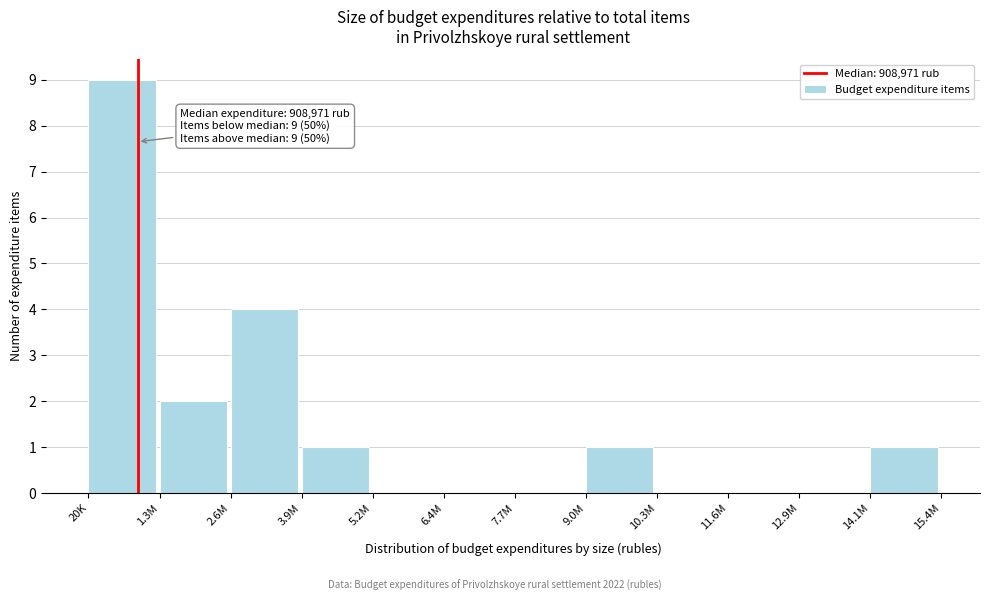

Reading left to right, list all the values displayed in this chart.

20K=9	1.3M=2	2.6M=4	3.9M=1	5.2M=0	6.4M=0	7.7M=0	9.0M=1	10.3M=0	11.6M=0	12.9M=0	14.1M=1